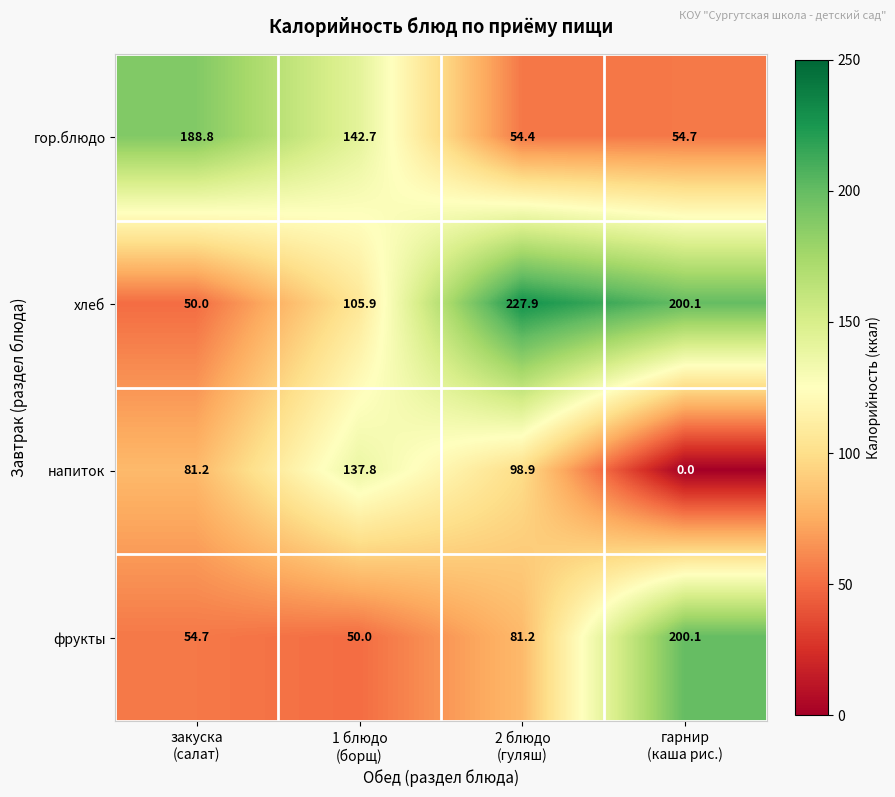

Reading left to right, transcribe all the data shown in this chart.

гор.блюдо: 188.8	142.7	54.4	54.7
хлеб: 50.0	105.9	227.9	200.1
напиток: 81.2	137.8	98.9	0.0
фрукты: 54.7	50.0	81.2	200.1